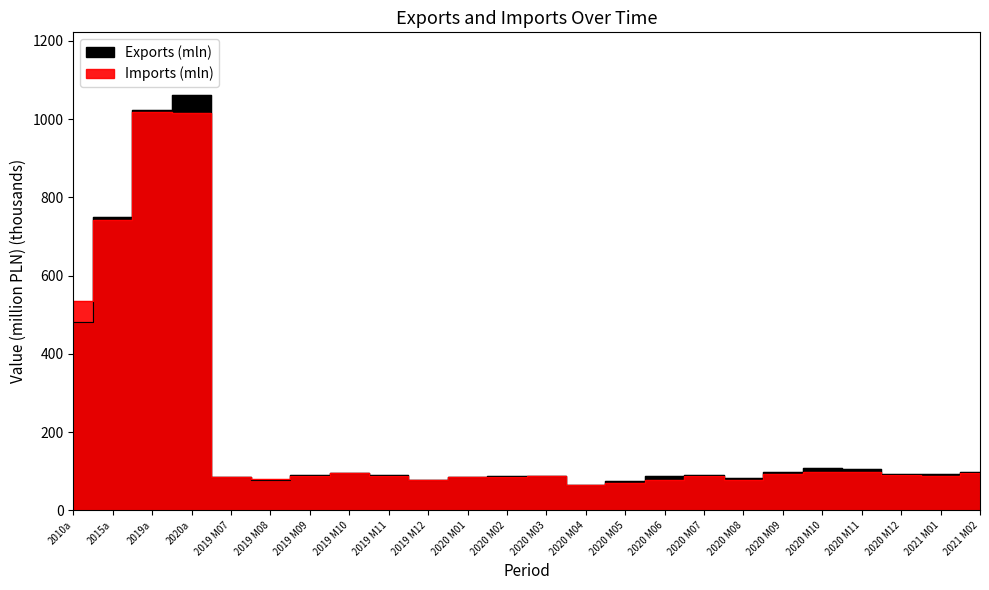

What is the minimum value shown in the chart?

64.5